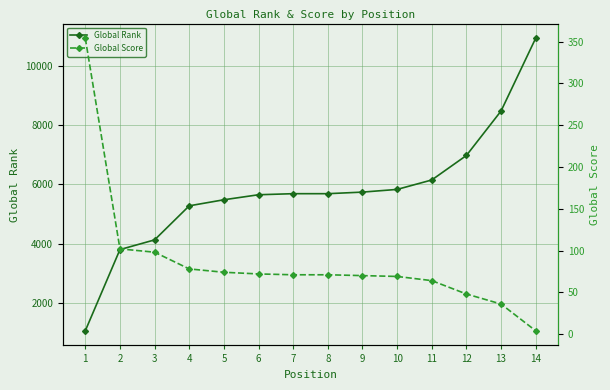

What is the minimum value for Global Rank?

1066